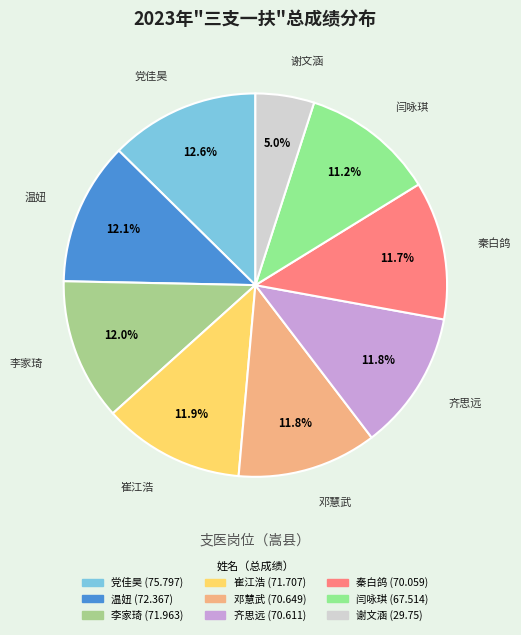

Do 温妞 and 齐思远 together represent more than half of the pie?

No